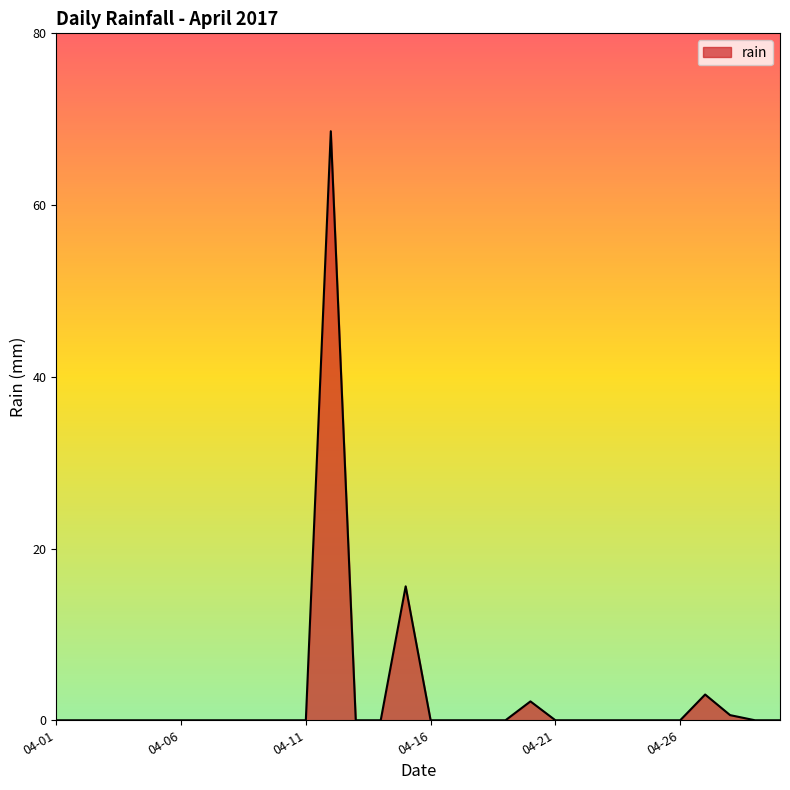

What is the greatest value displayed?

68.6